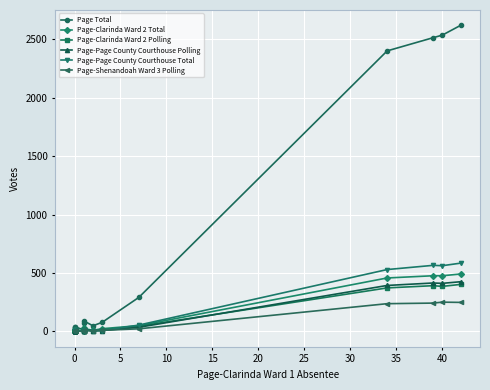

True or false: Page-Page County Courthouse Total and Page Total intersect in this chart.

False